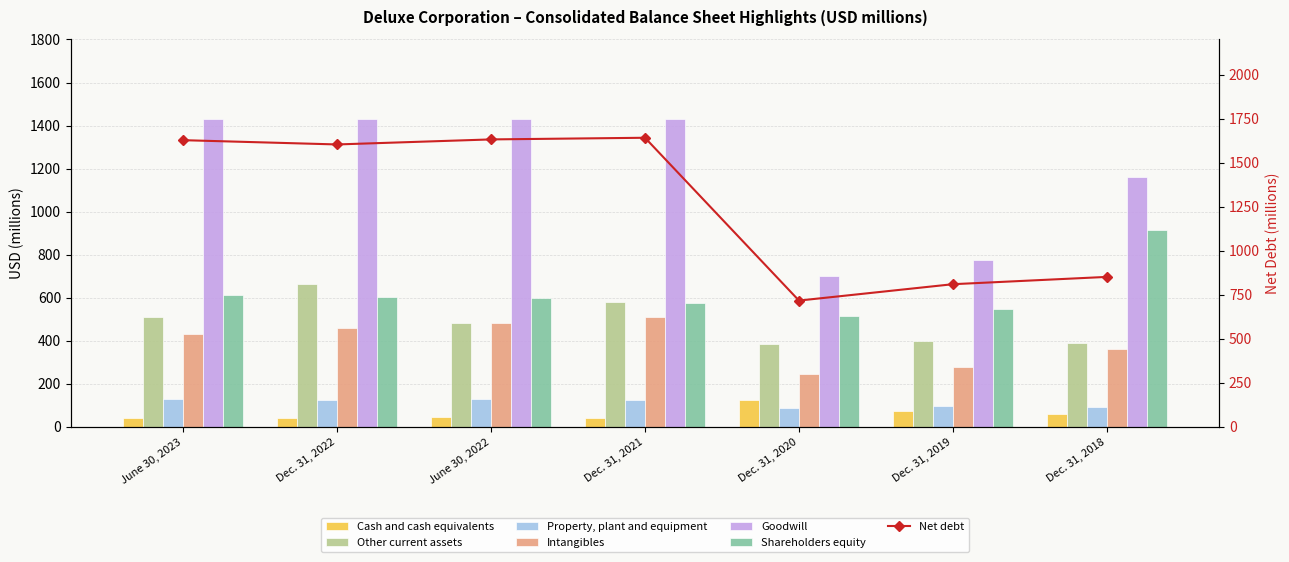

What is the value of the Cash and cash equivalents bar at the 4th from the left?

41.2